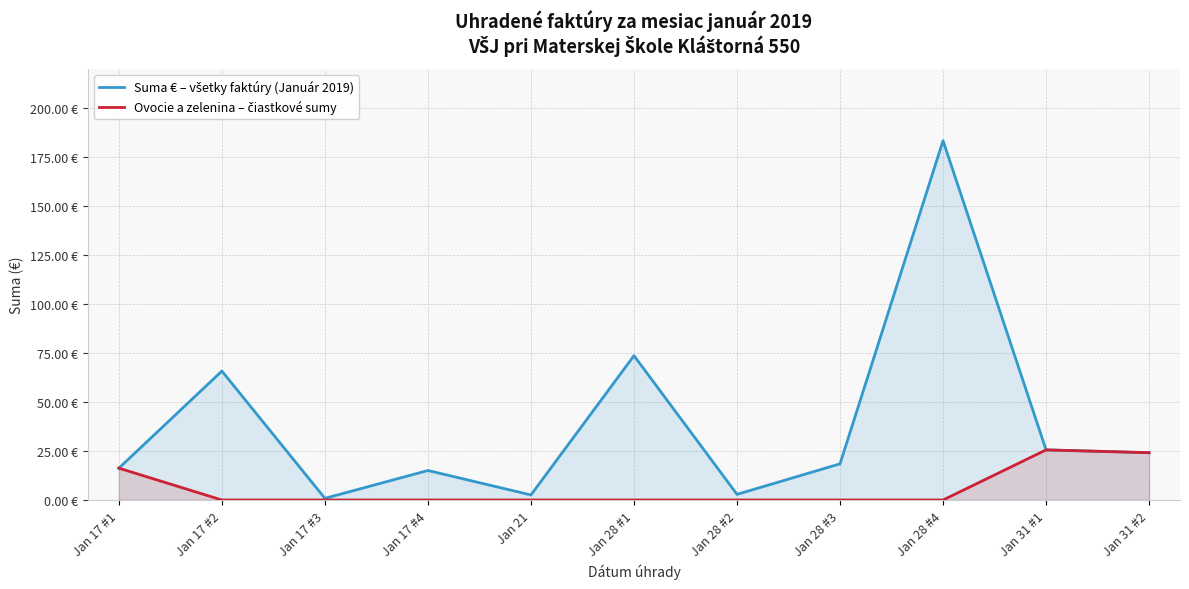

Reading left to right, list all the values displayed in this chart.

Suma € – všetky faktúry (Január 2019): 16.2	65.8	0.8	15.1	2.6	73.7	2.9	18.5	183.4	25.6	24.1
Ovocie a zelenina – čiastkové sumy: 16.2	0.0	0.0	0.0	0.0	0.0	0.0	0.0	0.0	25.6	24.1